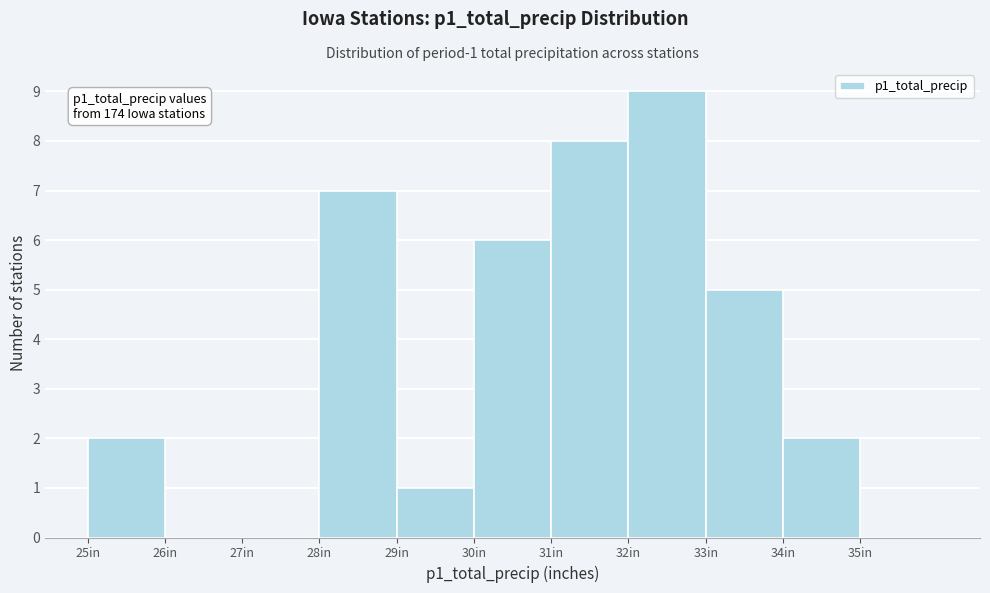

Which range on the x-axis has the tallest bar?

32 to 33